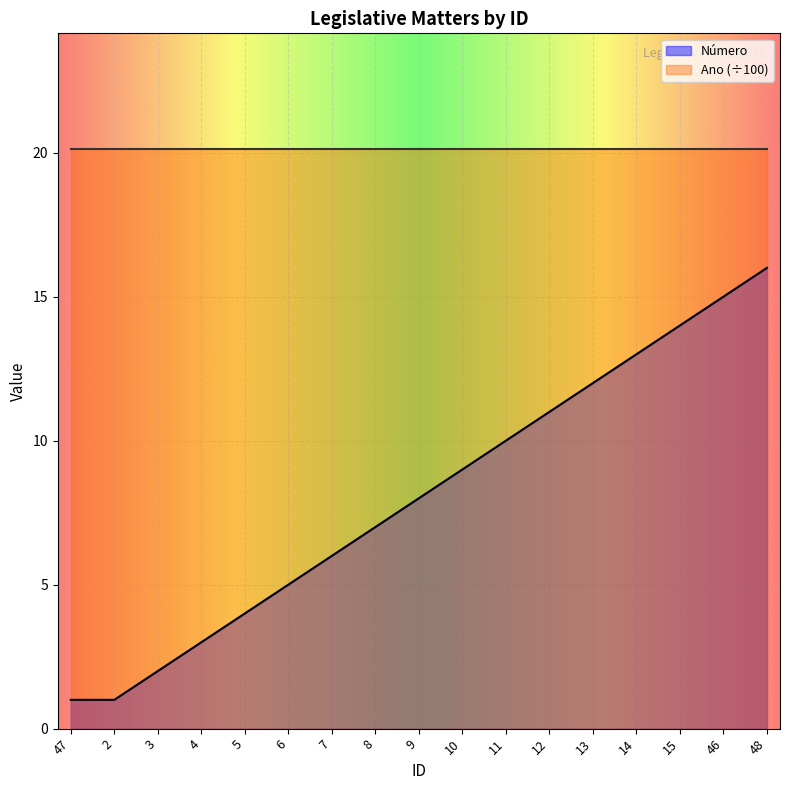

What is the approximate value at 8, to the nearest 10?

10